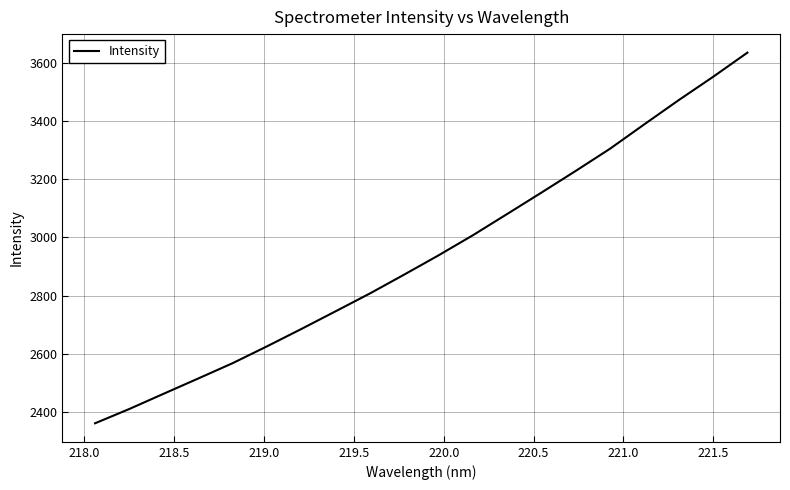

What is the maximum value shown in the chart?

3634.6